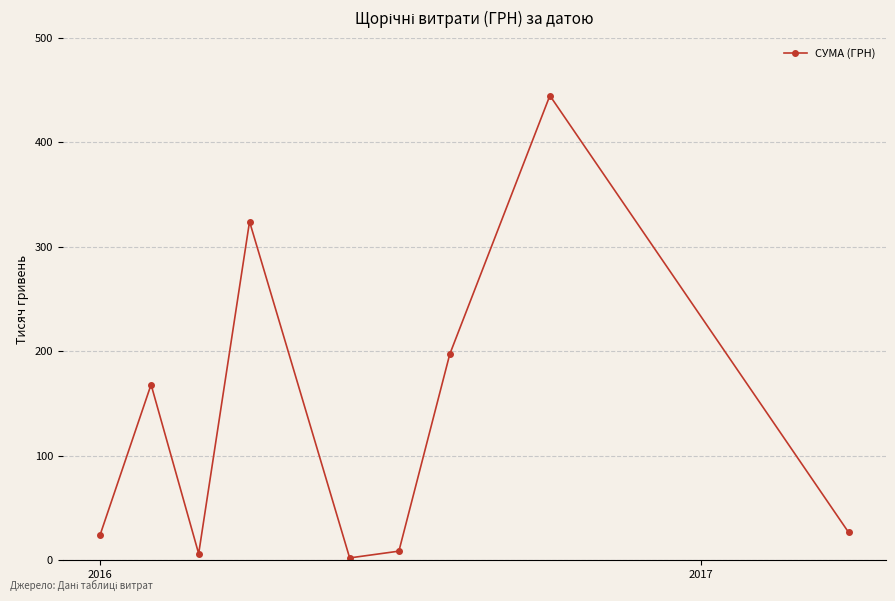

Is this an area chart (filled region under the line)?

No